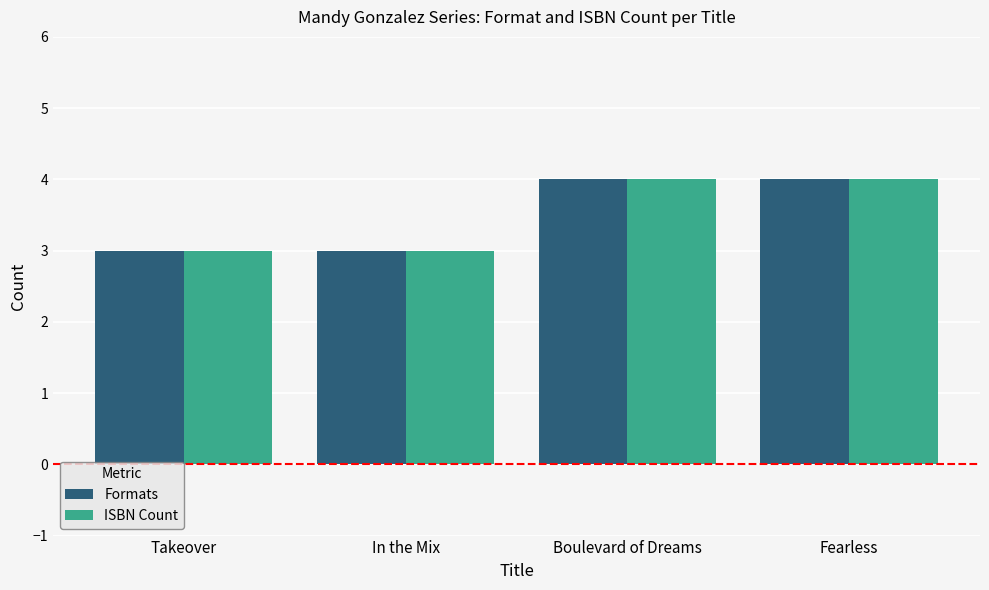

Is the value of Formats at In the Mix greater than the value of ISBN Count at Boulevard of Dreams?

No